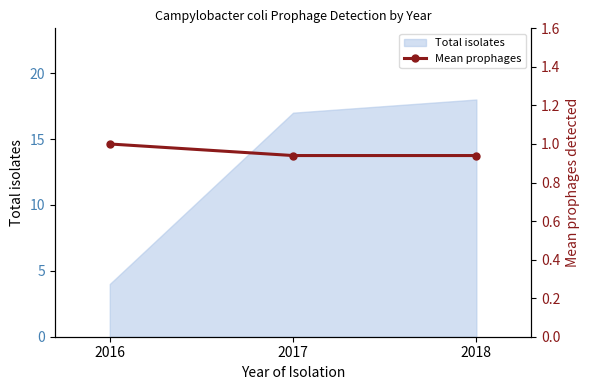

What is the value of the 1st point from the left?

1.0